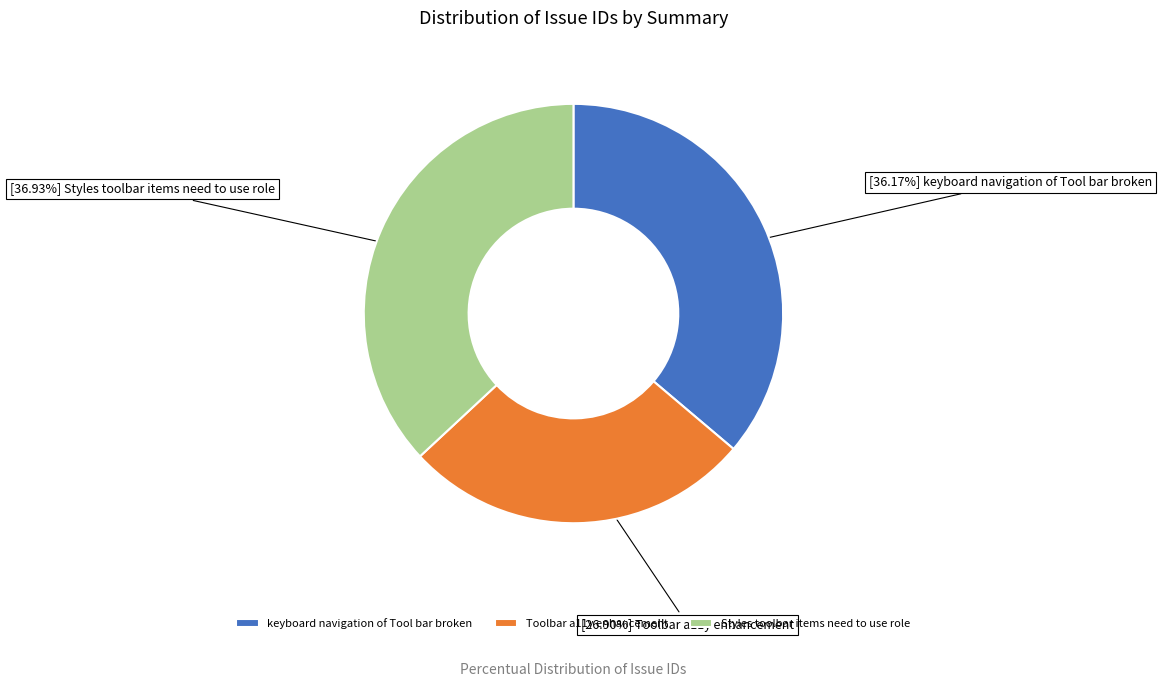

What percentage is NOT represented by keyboard navigation of Tool bar broken?

63.8%